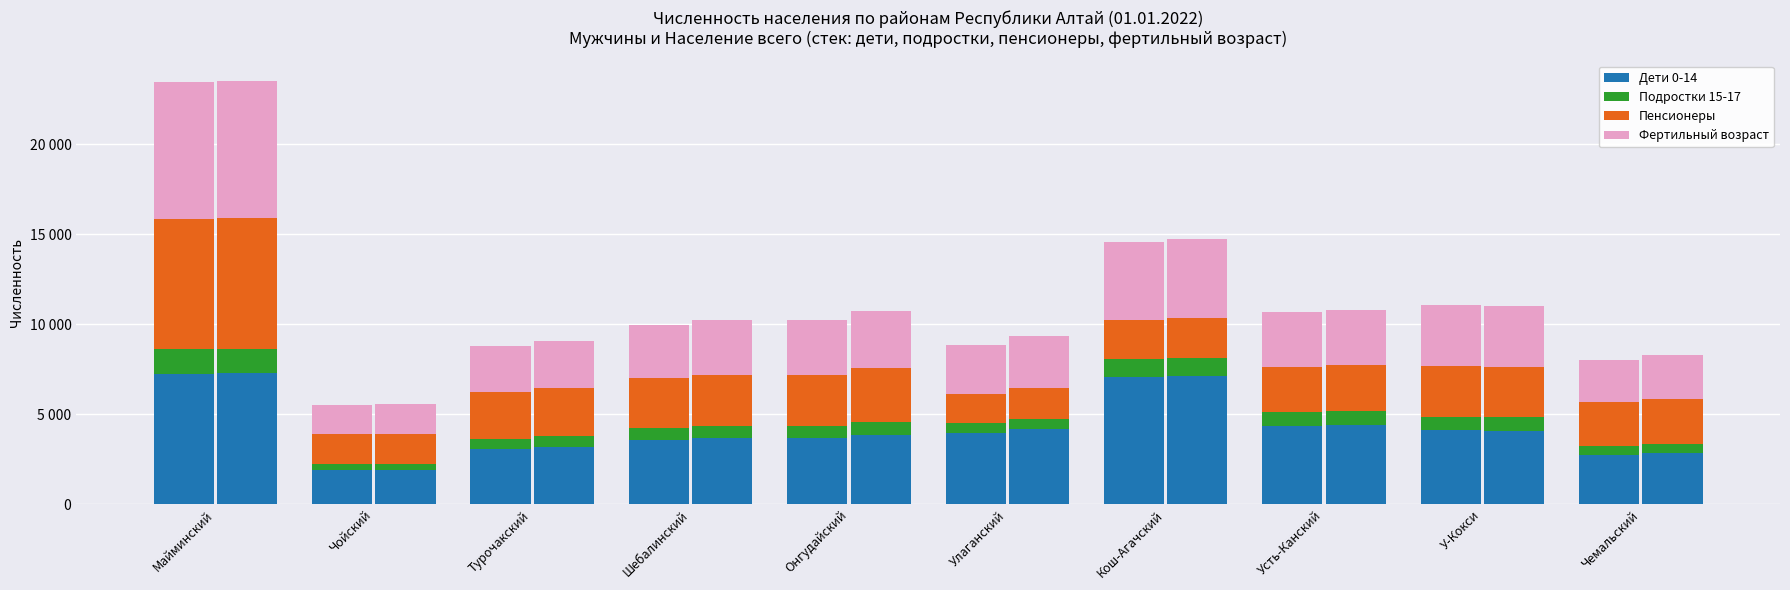

The value of Подростки 15-17 at Майминский is 512. True or false?

False